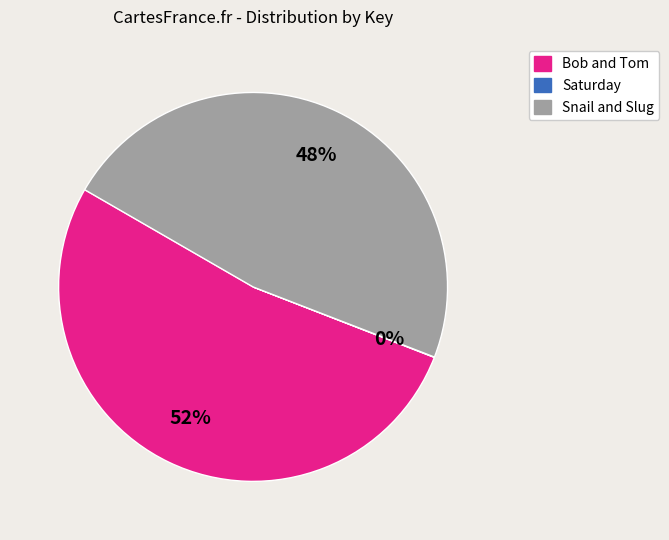

What is the majority slice?

Bob and Tom